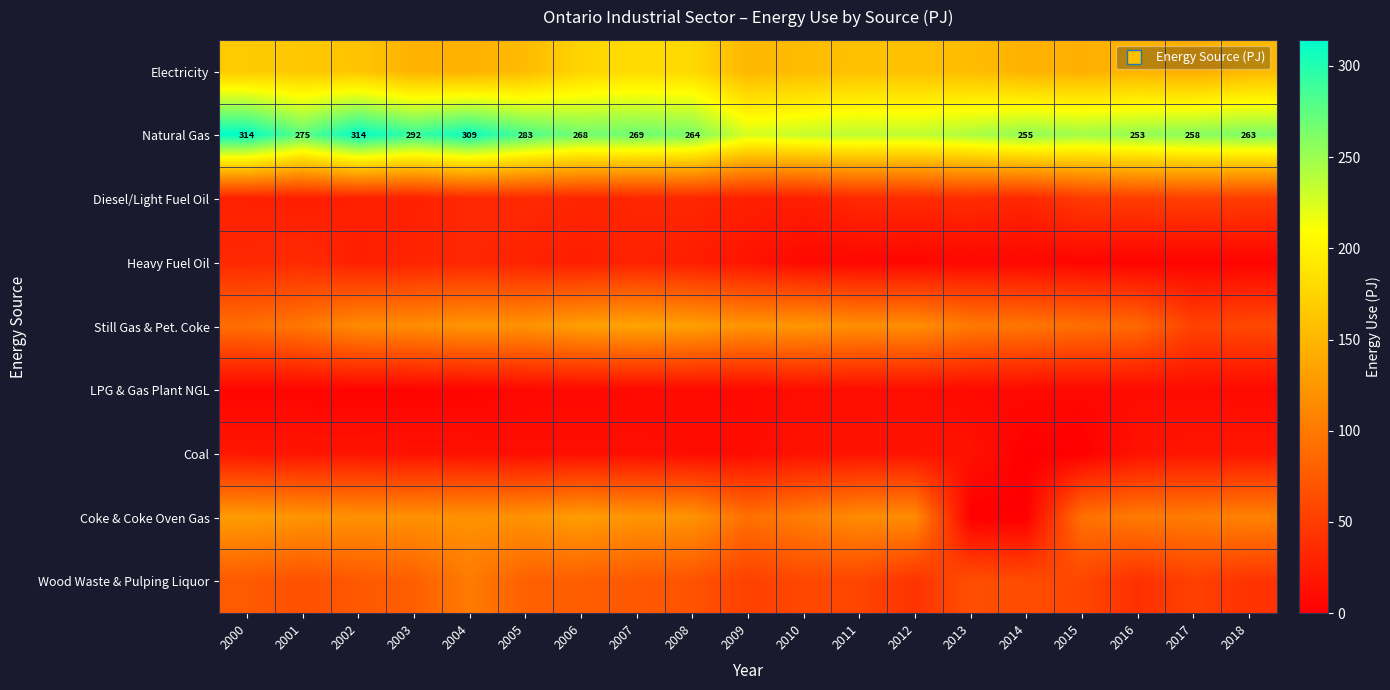

List the series in order of their peak value, lowest first.

LPG & Gas Plant NGL, Coal, Heavy Fuel Oil, Diesel/Light Fuel Oil, Wood Waste & Pulping Liquor, Coke & Coke Oven Gas, Still Gas & Pet. Coke, Electricity, Natural Gas